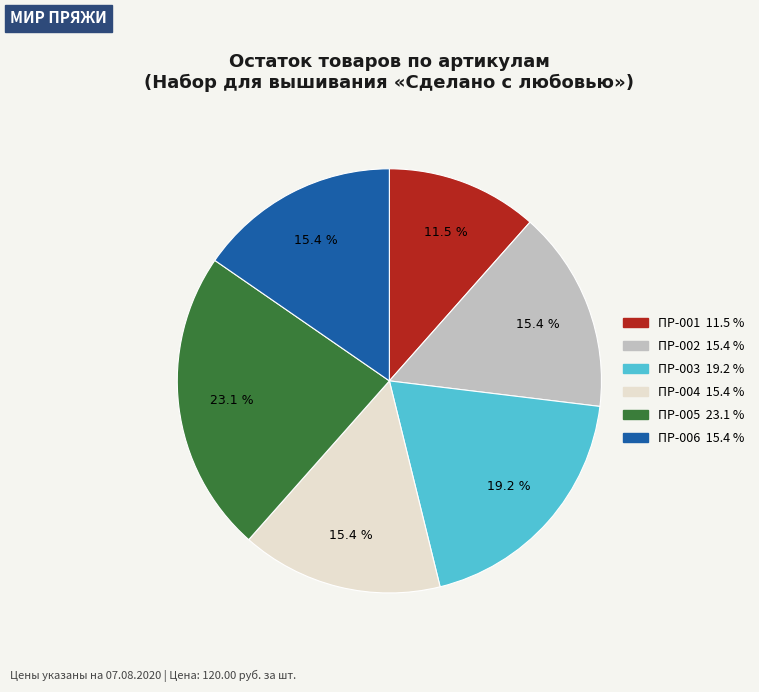

To the nearest percent, what portion does ПР-005 represent?

23%